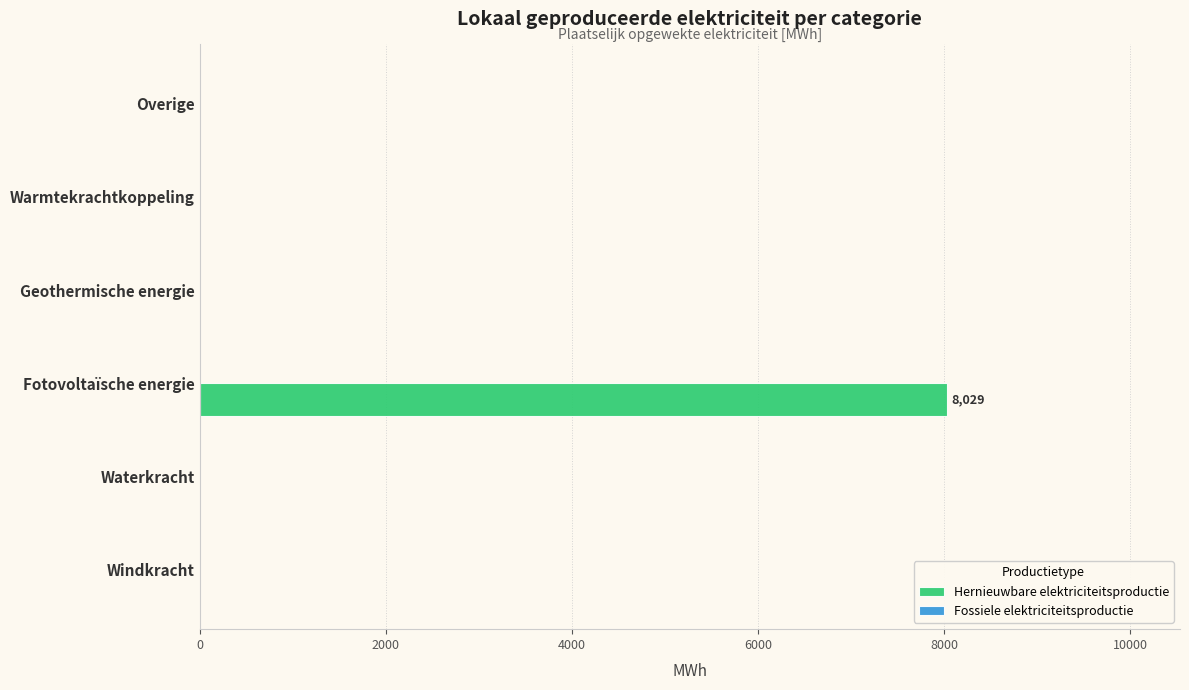

The chart shows a value of 5286.2 at Waterkracht. True or false?

False